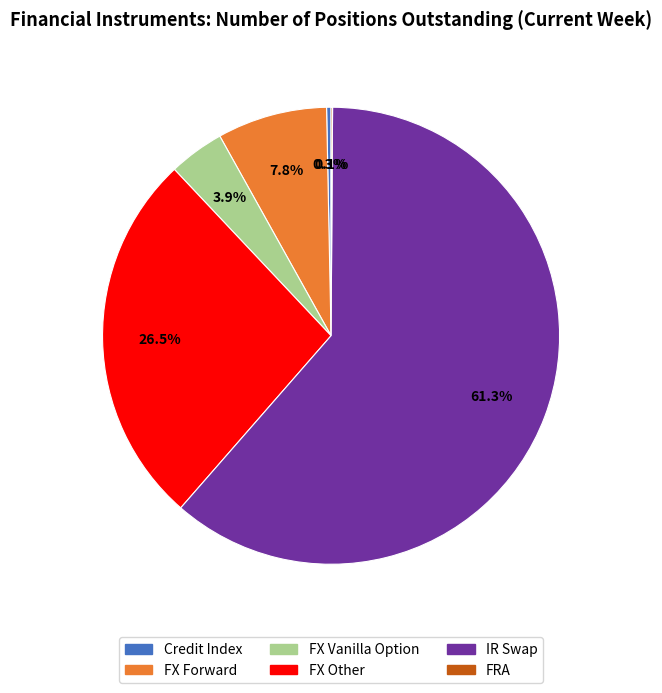

What is the ratio of the value at FX Vanilla Option to the value at FX Forward?

0.5